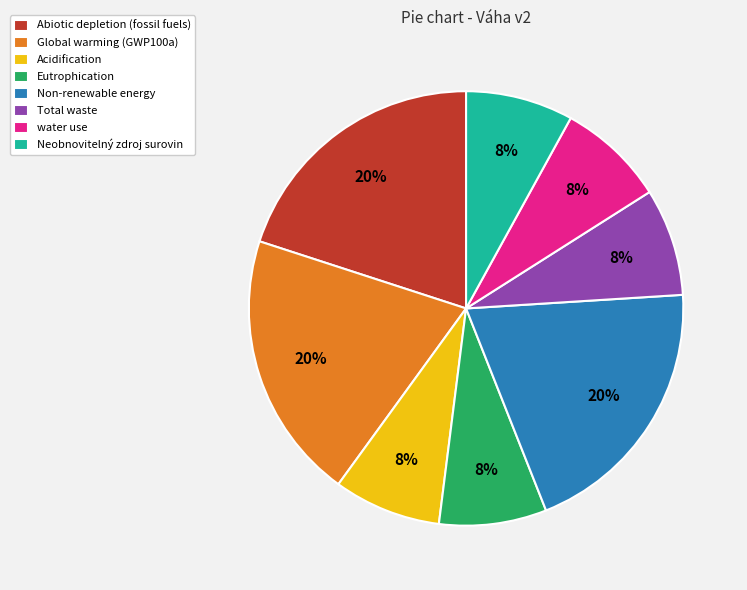

What percentage is the Neobnovitelný zdroj surovin slice, to the nearest percent?

8%